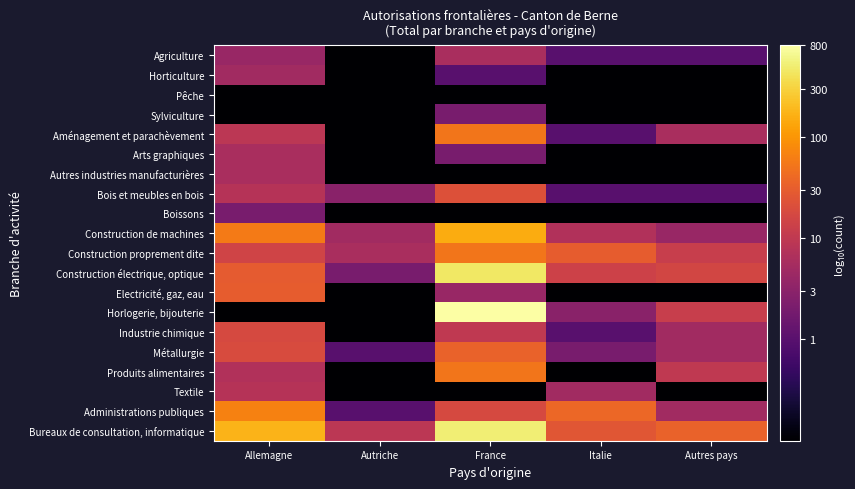

What is the total value across all series at Autriche?

-9.8